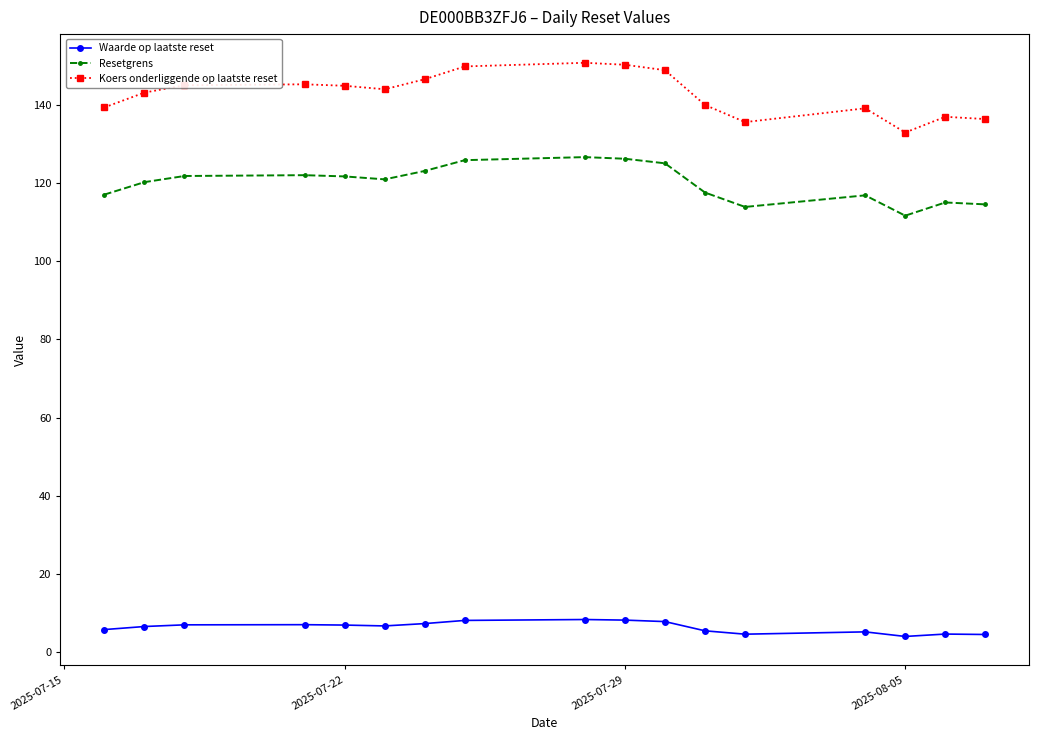

Which series has the largest total across all categories?

Koers onderliggende op laatste reset